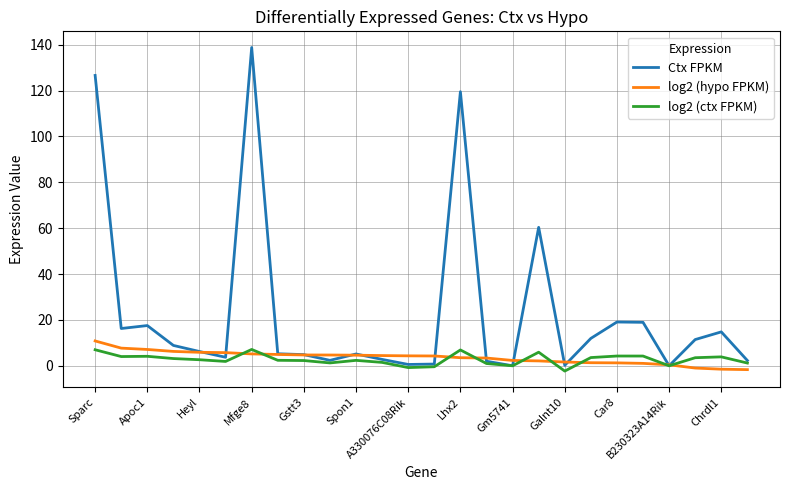

Which series has the largest range (max minus min)?

Ctx FPKM